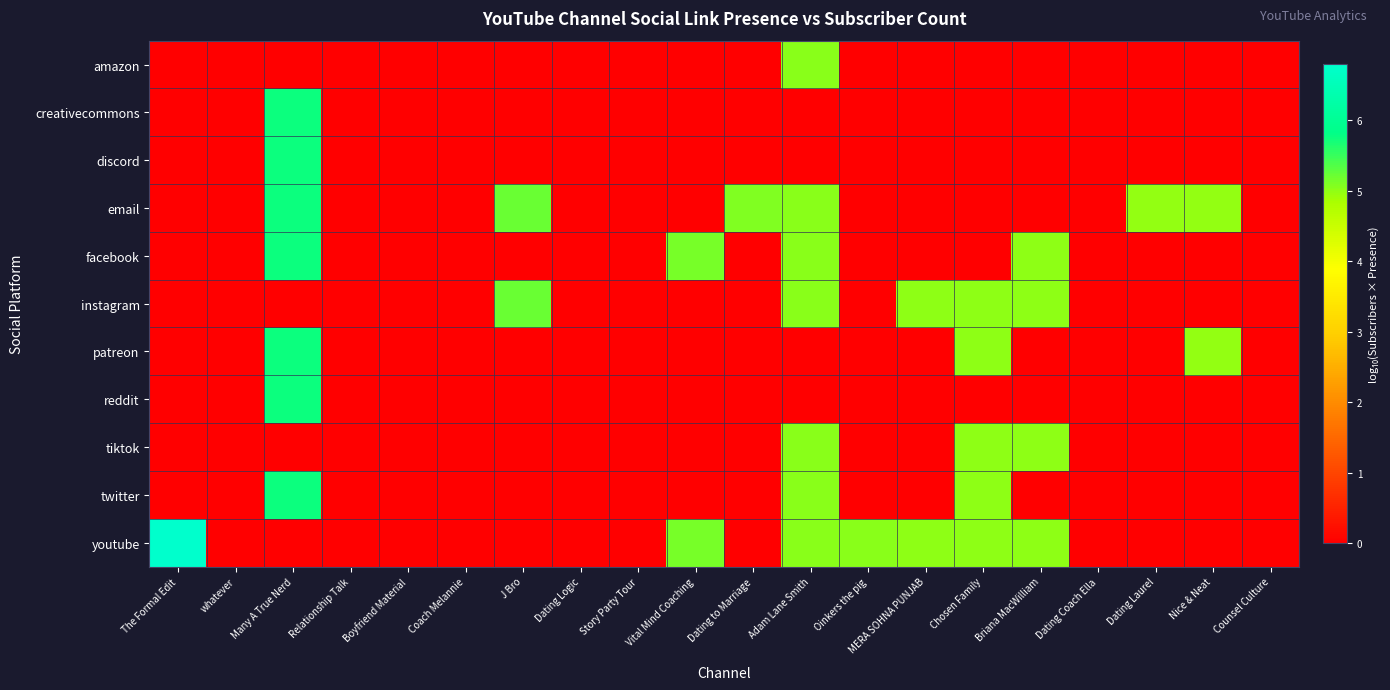

Between Coach Melannie and MERA SOHNA PUNJAB, which series saw the biggest shift?

instagram